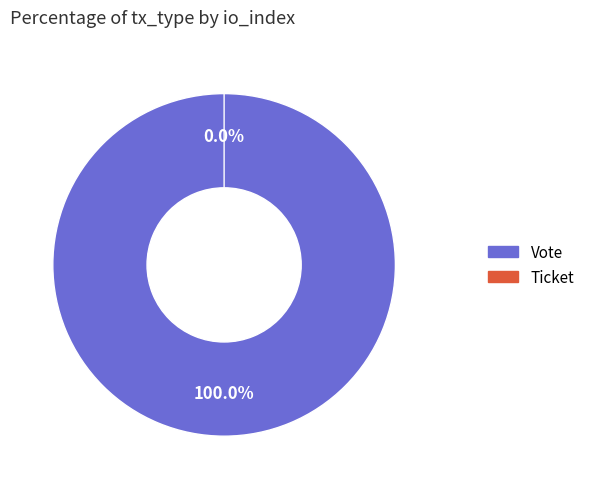

To the nearest percent, what is the combined percentage of Ticket and Vote?

100%